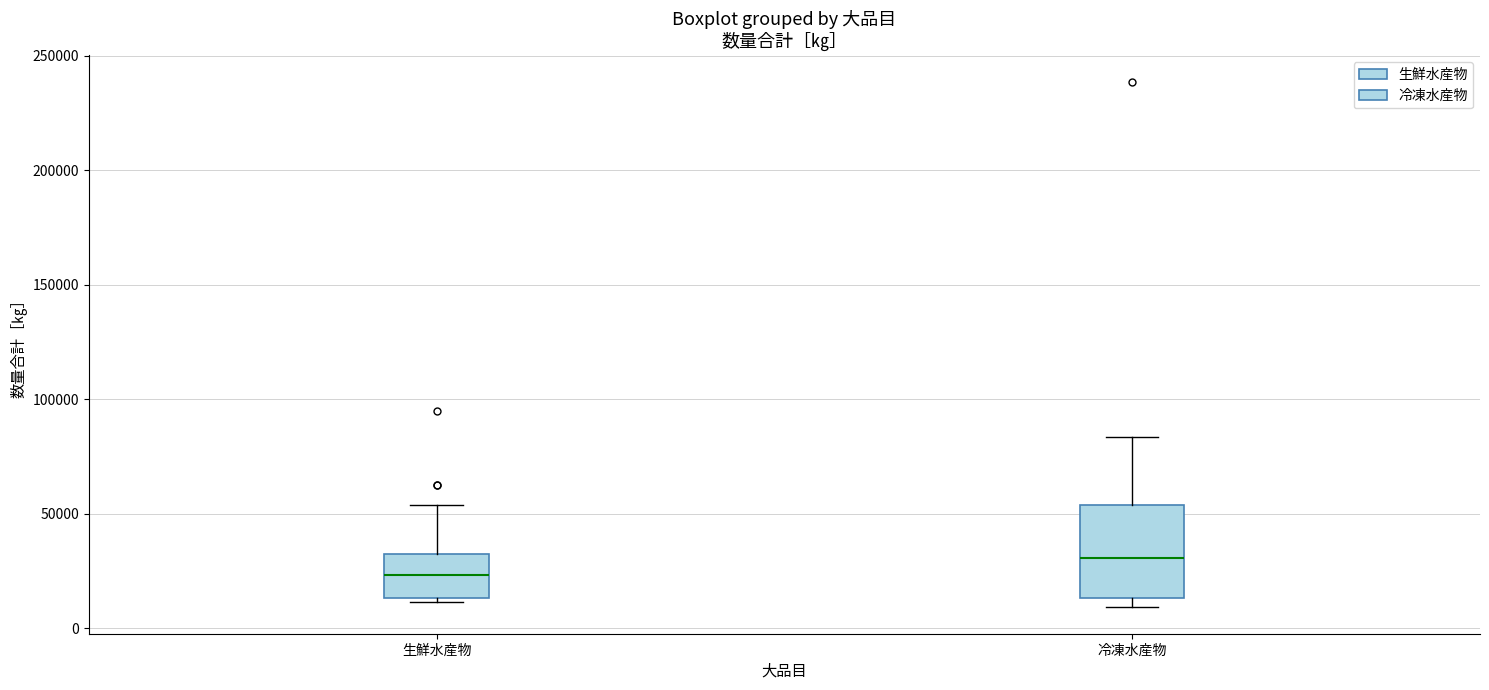

Reading left to right, read every box against the y-axis: the position of its median line, the range the box covers, and the ends of its whiskers. The values are not printed on the chart, so give them approximately, as read against the axis.

生鮮水産物: median 25000, box 15000 to 35000, whiskers 10000 to 55000
冷凍水産物: median 30000, box 15000 to 55000, whiskers 10000 to 85000